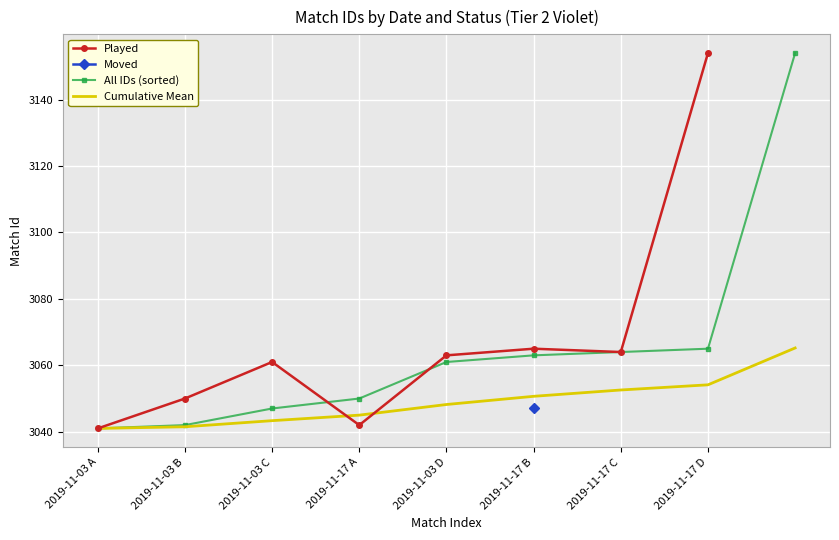

Reading right to left, transcribe all the data shown in this chart.

2019-11-17 D=3154	2019-11-17 C=3064	2019-11-17 B=3065	2019-11-03 D=3063	2019-11-17 A=3042	2019-11-03 C=3061	2019-11-03 B=3050	2019-11-03 A=3041